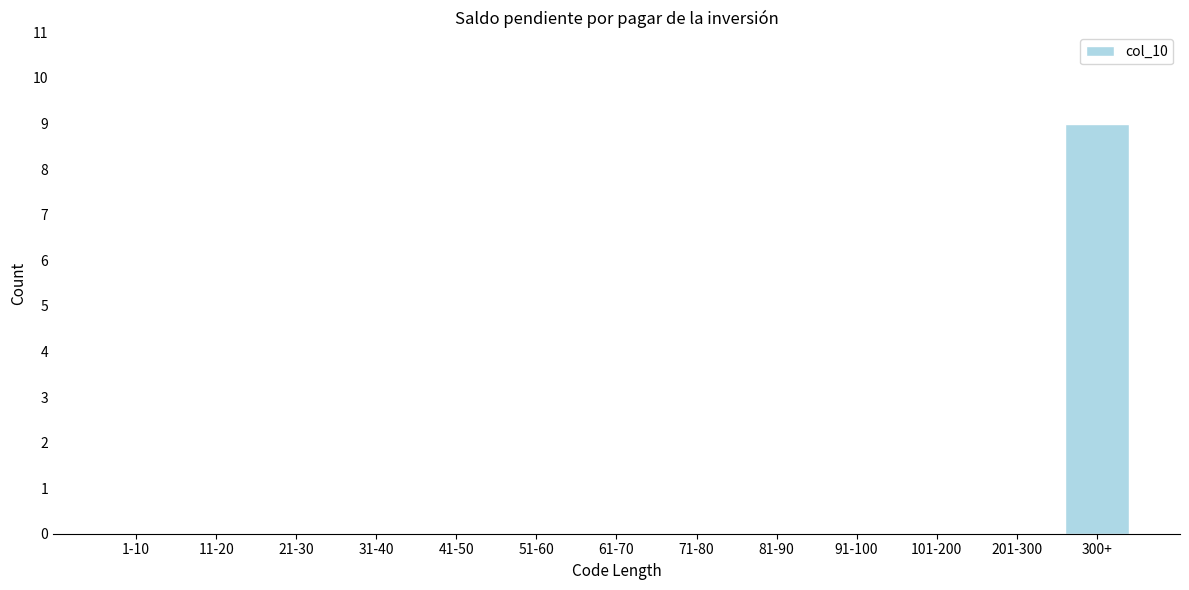

Reading left to right, transcribe all the data shown in this chart.

1-10=0	11-20=0	21-30=0	31-40=0	41-50=0	51-60=0	61-70=0	71-80=0	81-90=0	91-100=0	101-200=0	201-300=0	300+=9